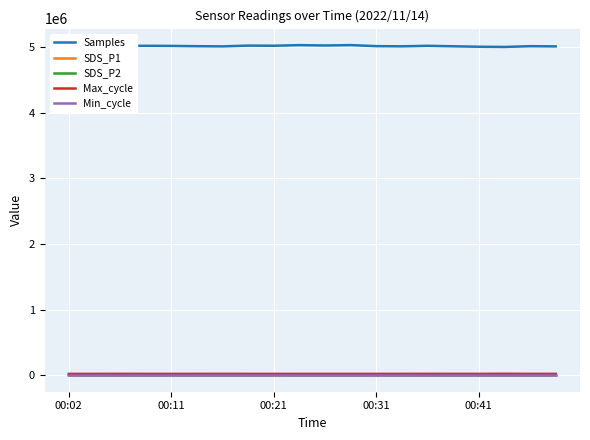

What is the sum of all SDS_P2 values?

2384.2